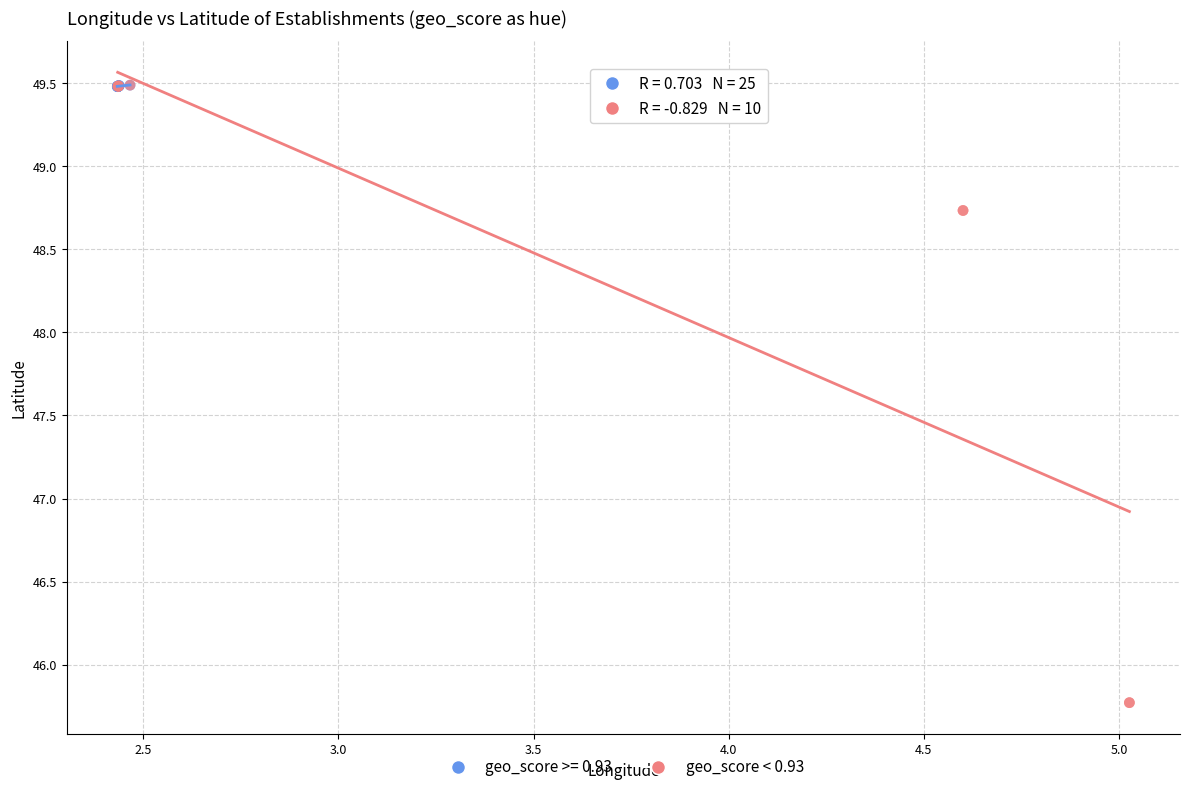

Which series has the widest spread of Y values?

geo_score < 0.93